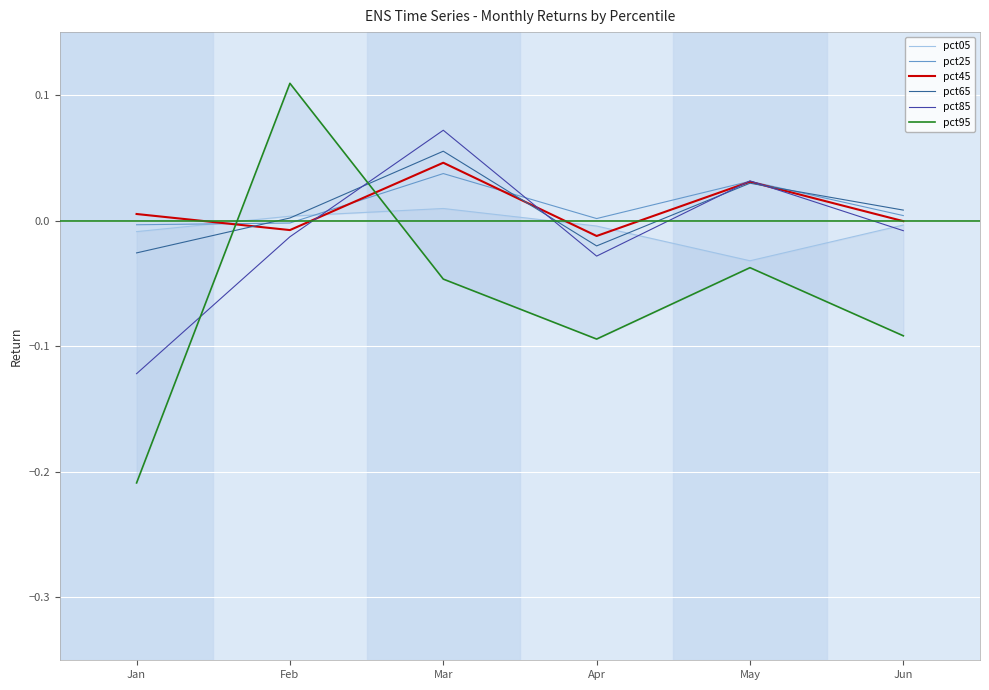

What is the difference between the maximum and minimum values in the pct95 series?

0.3